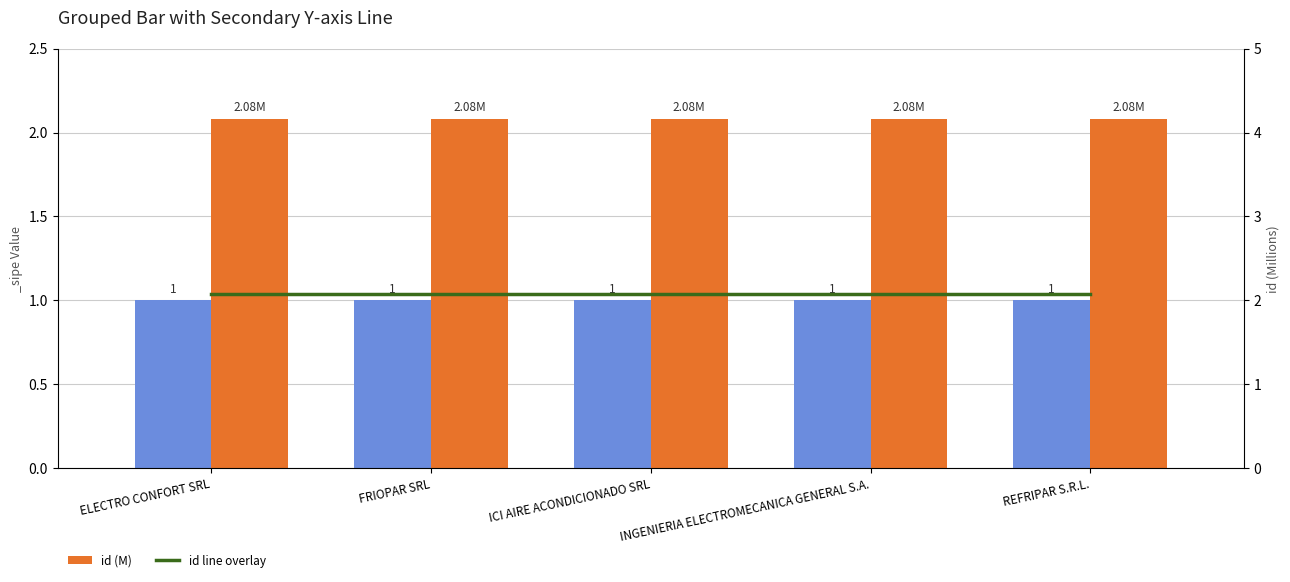

Reading left to right, list all the values displayed in this chart.

id (M): ELECTRO CONFORT SRL=2.1	FRIOPAR SRL=2.1	ICI AIRE ACONDICIONADO SRL=2.1	INGENIERIA ELECTROMECANICA GENERAL S.A.=2.1	REFRIPAR S.R.L.=2.1
id line overlay: ELECTRO CONFORT SRL=2.1	FRIOPAR SRL=2.1	ICI AIRE ACONDICIONADO SRL=2.1	INGENIERIA ELECTROMECANICA GENERAL S.A.=2.1	REFRIPAR S.R.L.=2.1